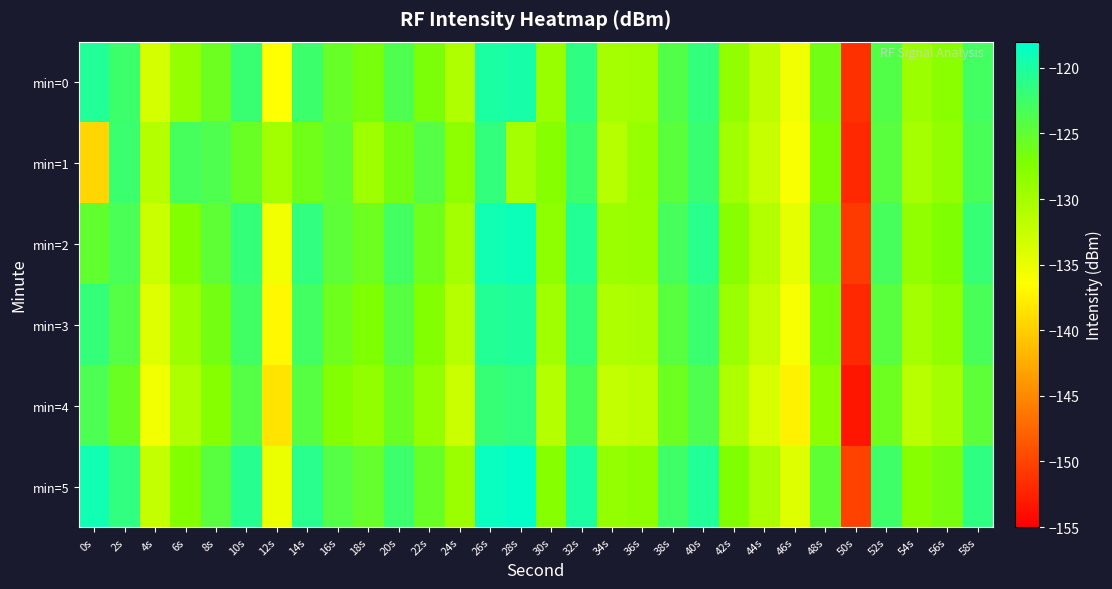

Reading left to right, extract all data points from this chart.

min=0: 0s=-120.4	2s=-122.5	4s=-133.4	6s=-128.7	8s=-125.9	10s=-122.1	12s=-136.5	14s=-122.3	16s=-125.5	18s=-126.7	20s=-123.8	22s=-126.8	24s=-130.7	26s=-120.0	28s=-119.7	30s=-129.1	32s=-121.3	34s=-130.1	36s=-129.7	38s=-123.9	40s=-121.7	42s=-128.7	44s=-131.8	46s=-135.5	48s=-126.3	50s=-151.5	52s=-123.9	54s=-129.4	56s=-128.0	58s=-122.8
min=1: 0s=-139.5	2s=-122.3	4s=-131.0	6s=-123.2	8s=-123.8	10s=-125.6	12s=-129.7	14s=-126.2	16s=-125.0	18s=-129.4	20s=-126.5	22s=-124.2	24s=-128.3	26s=-121.7	28s=-130.1	30s=-127.8	32s=-122.4	34s=-131.2	36s=-128.9	38s=-124.6	40s=-122.1	42s=-129.7	44s=-132.4	46s=-136.1	48s=-127.0	50s=-152.1	52s=-124.5	54s=-130.0	56s=-128.6	58s=-123.3
min=2: 0s=-125.1	2s=-123.4	4s=-132.7	6s=-127.5	8s=-124.9	10s=-121.8	12s=-135.6	14s=-121.5	16s=-124.7	18s=-125.9	20s=-122.9	22s=-126.0	24s=-129.9	26s=-119.2	28s=-118.9	30s=-128.3	32s=-120.5	34s=-129.3	36s=-129.0	38s=-123.1	40s=-120.9	42s=-127.9	44s=-131.0	46s=-134.7	48s=-125.4	50s=-150.7	52s=-123.1	54s=-128.6	56s=-127.2	58s=-122.0
min=3: 0s=-121.8	2s=-124.2	4s=-134.1	6s=-129.3	8s=-126.4	10s=-122.7	12s=-137.0	14s=-122.9	16s=-126.0	18s=-127.2	20s=-124.3	22s=-127.4	24s=-131.2	26s=-120.6	28s=-120.2	30s=-129.7	32s=-121.9	34s=-130.7	36s=-130.3	38s=-124.5	40s=-122.3	42s=-129.2	44s=-132.3	46s=-136.0	48s=-126.8	50s=-152.0	52s=-124.5	54s=-129.9	56s=-128.5	58s=-123.3
min=4: 0s=-123.5	2s=-125.8	4s=-135.5	6s=-130.7	8s=-127.8	10s=-124.1	12s=-138.4	14s=-124.3	16s=-127.4	18s=-128.6	20s=-125.7	22s=-128.8	24s=-132.6	26s=-122.0	28s=-121.5	30s=-131.1	32s=-123.3	34s=-132.1	36s=-131.7	38s=-125.9	40s=-123.7	42s=-130.6	44s=-133.7	46s=-137.4	48s=-128.2	50s=-153.4	52s=-125.9	54s=-131.3	56s=-129.9	58s=-124.7
min=5: 0s=-119.2	2s=-121.5	4s=-132.2	6s=-127.4	8s=-124.5	10s=-120.8	12s=-135.1	14s=-120.9	16s=-124.1	18s=-125.3	20s=-122.4	22s=-125.5	24s=-129.3	26s=-118.7	28s=-118.2	30s=-127.8	32s=-119.9	34s=-128.8	36s=-128.4	38s=-122.6	40s=-120.4	42s=-127.3	44s=-130.4	46s=-134.1	48s=-124.9	50s=-150.1	52s=-122.6	54s=-127.9	56s=-126.6	58s=-121.4